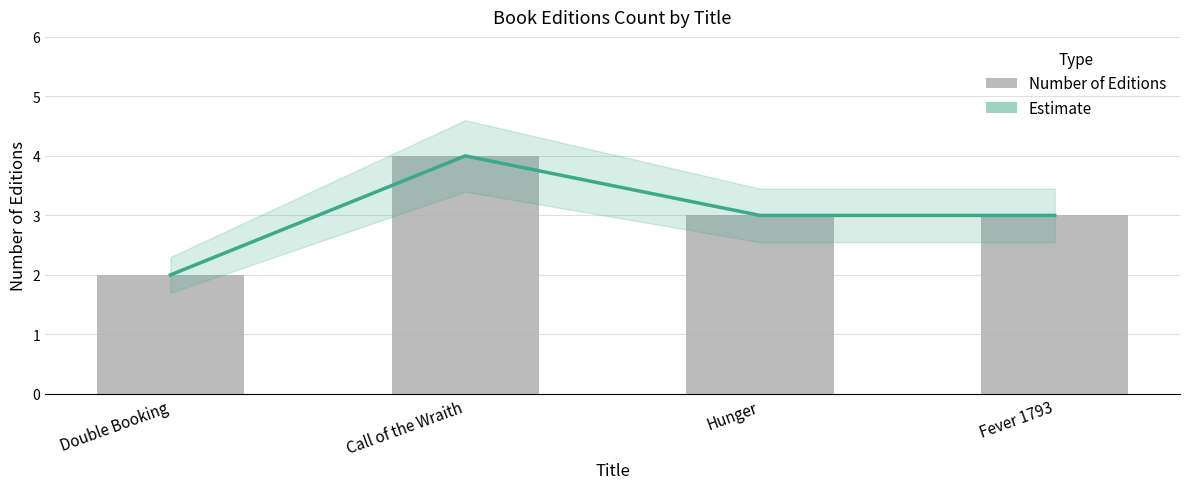

Rank the series by their maximum value, from highest to lowest.

Estimate, Number of Editions